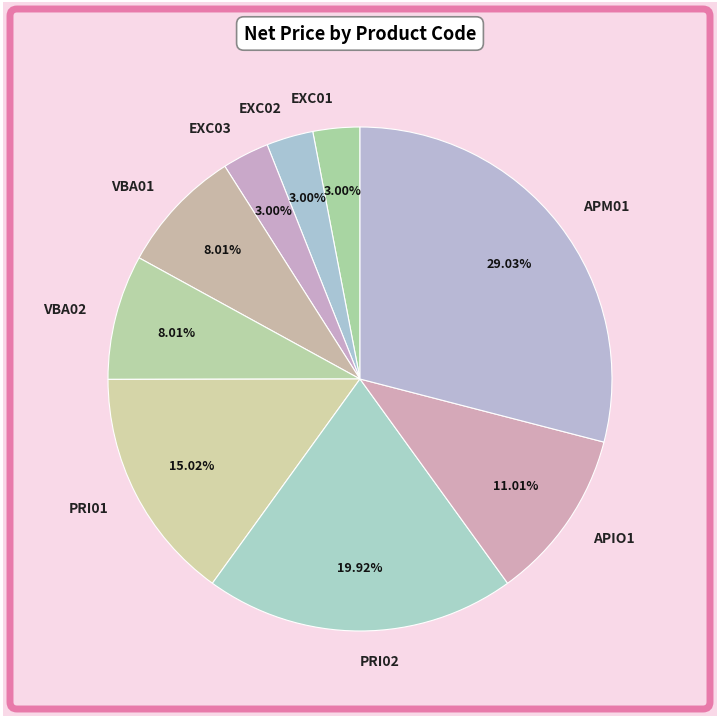

To the nearest percent, what is the difference between the VBA01 and PRI02 slice percentages?

12%